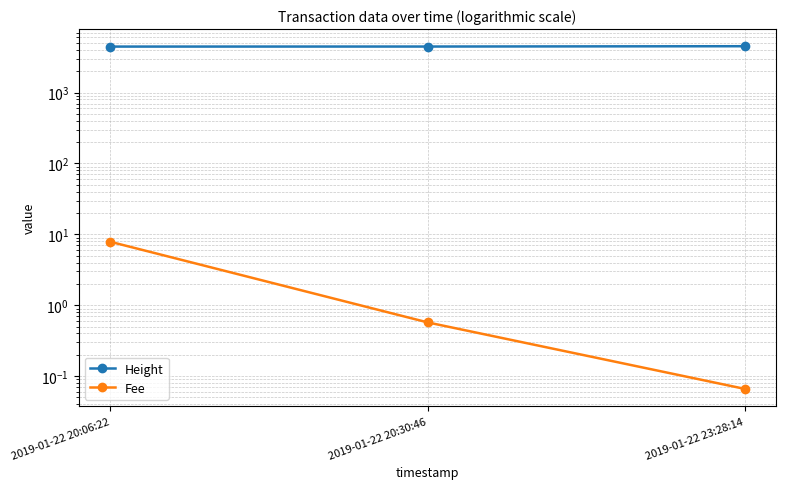

What is the sum of all Fee values?

8.5